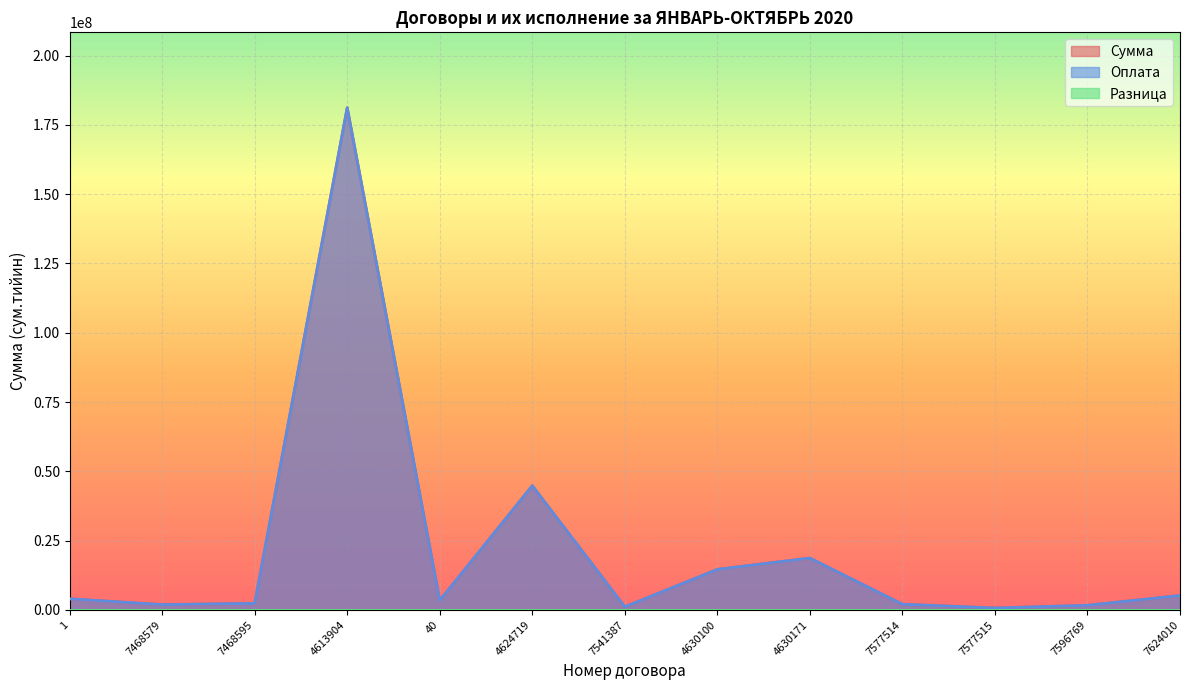

Between 7468595 and 7541387, which is larger?

7468595